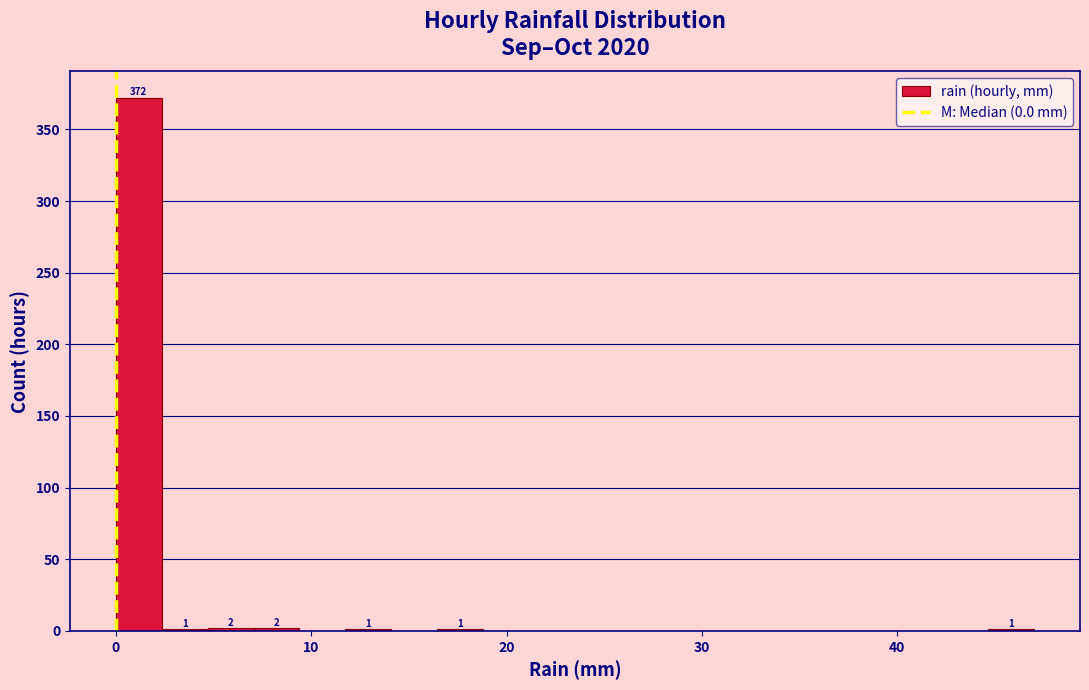

Around what value on the x-axis is the tallest bar? Give the approximate position of its centre, as read against the axis.

1